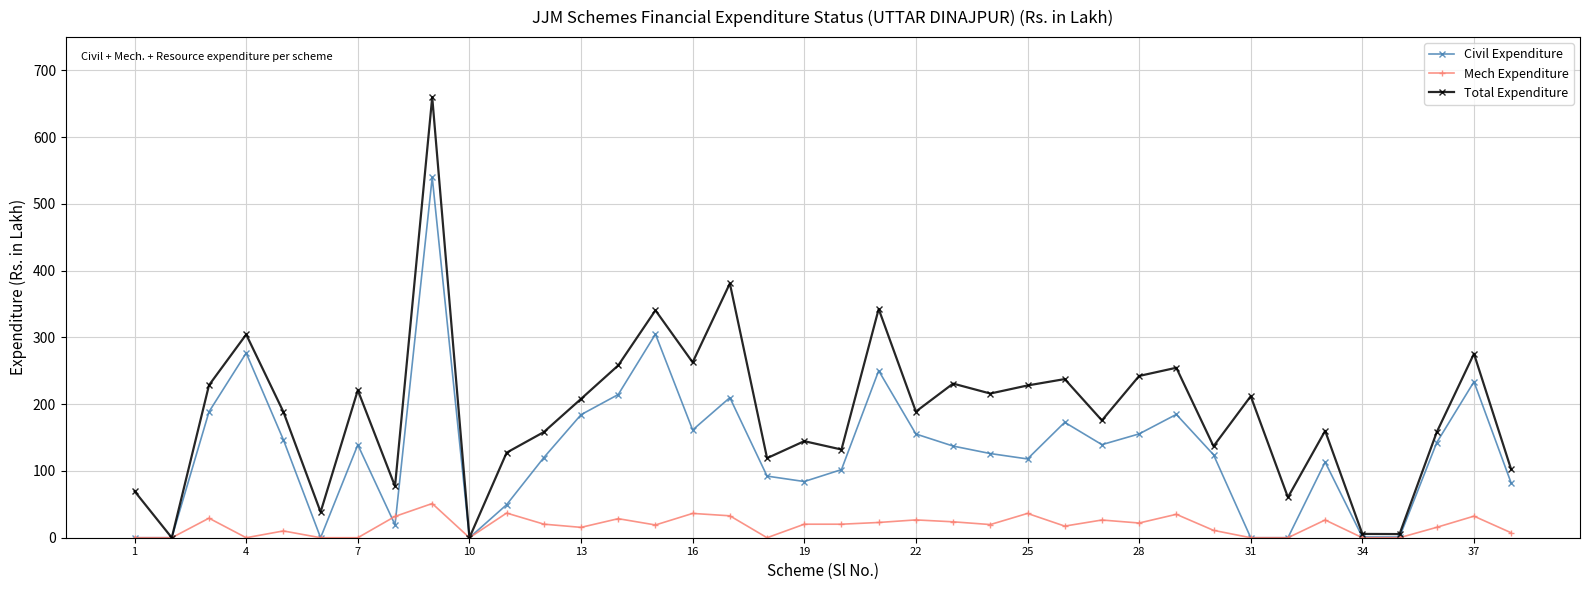

What is the maximum value shown in the chart?

660.0